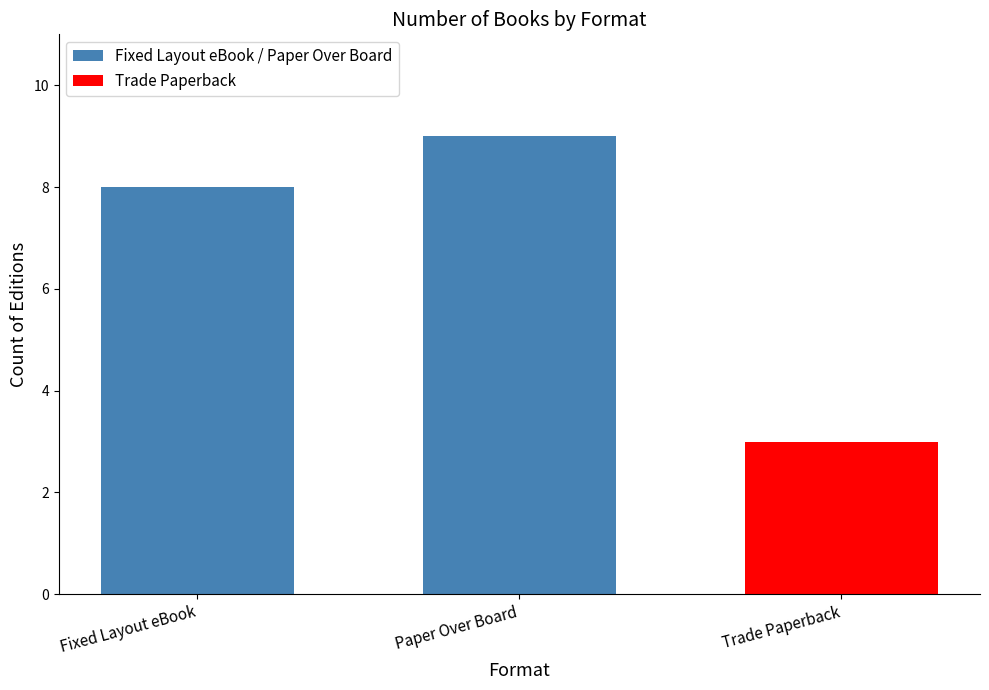

Where is the data nearest to the value 8?

Fixed Layout eBook